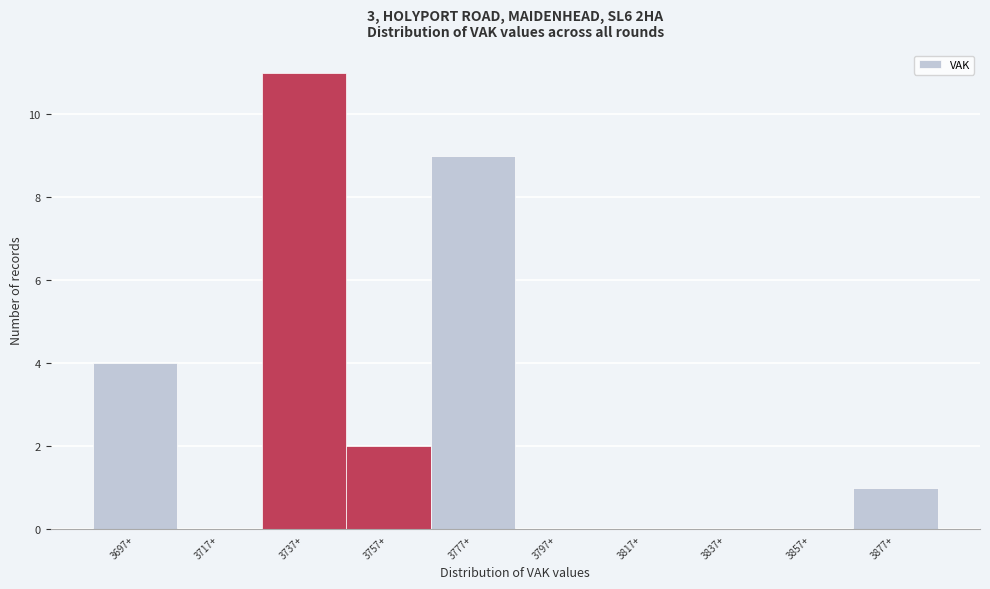

Reading left to right, extract all data points from this chart.

3697+=4	3717+=0	3737+=11	3757+=2	3777+=9	3797+=0	3817+=0	3837+=0	3857+=0	3877+=1